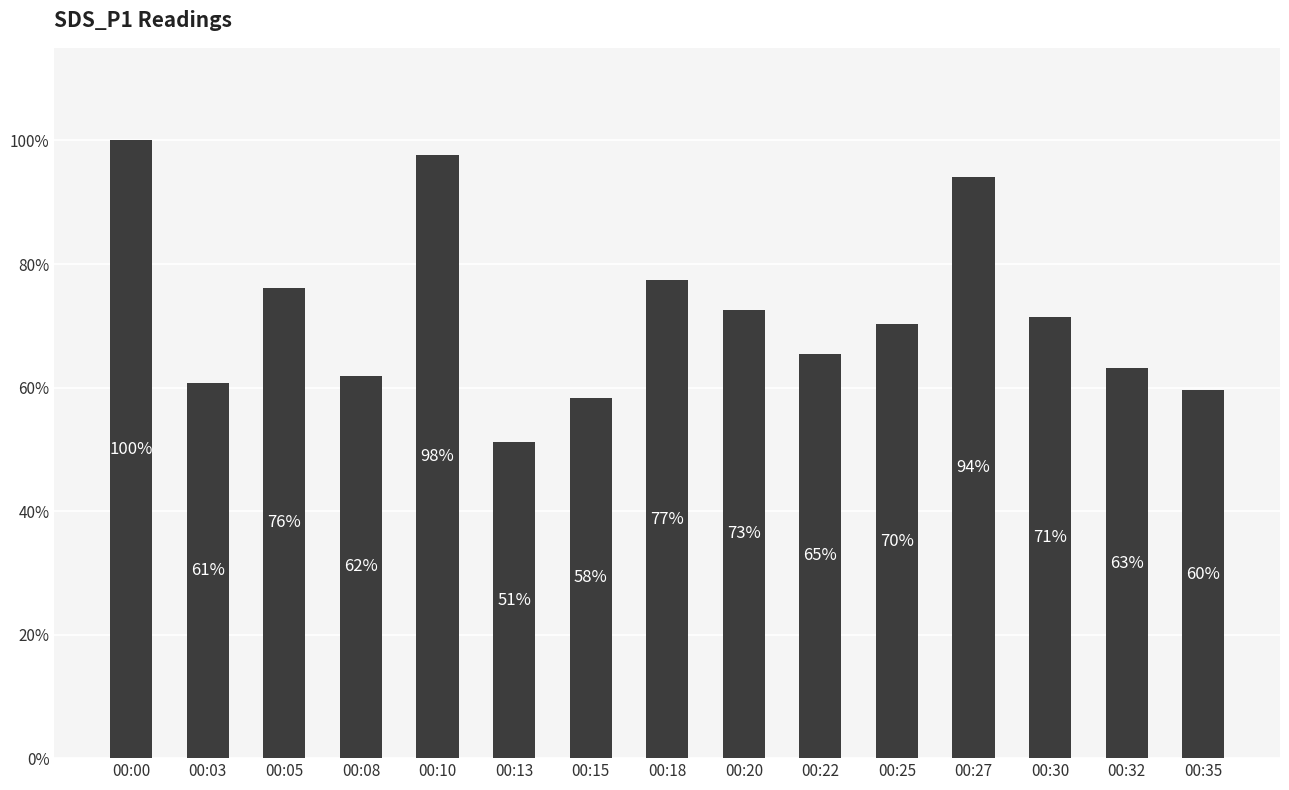

The value at 00:10 is 1.0. True or false?

True